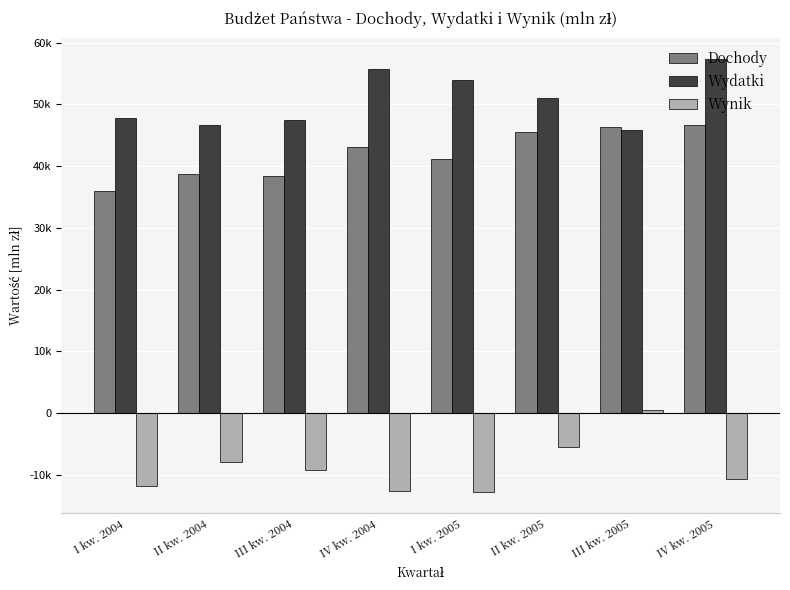

Reading right to left, extract all data points from this chart.

Dochody: 46731.5	46346.2	45466.2	41228.3	43173.6	38349.0	38747.3	36011.3
Wydatki: 57310.1	45880.5	50988.3	53954.0	55749.8	47460.1	46673.4	47815.0
Wynik: -10578.7	465.7	-5522.1	-12725.7	-12576.2	-9111.1	-7926.1	-11803.7